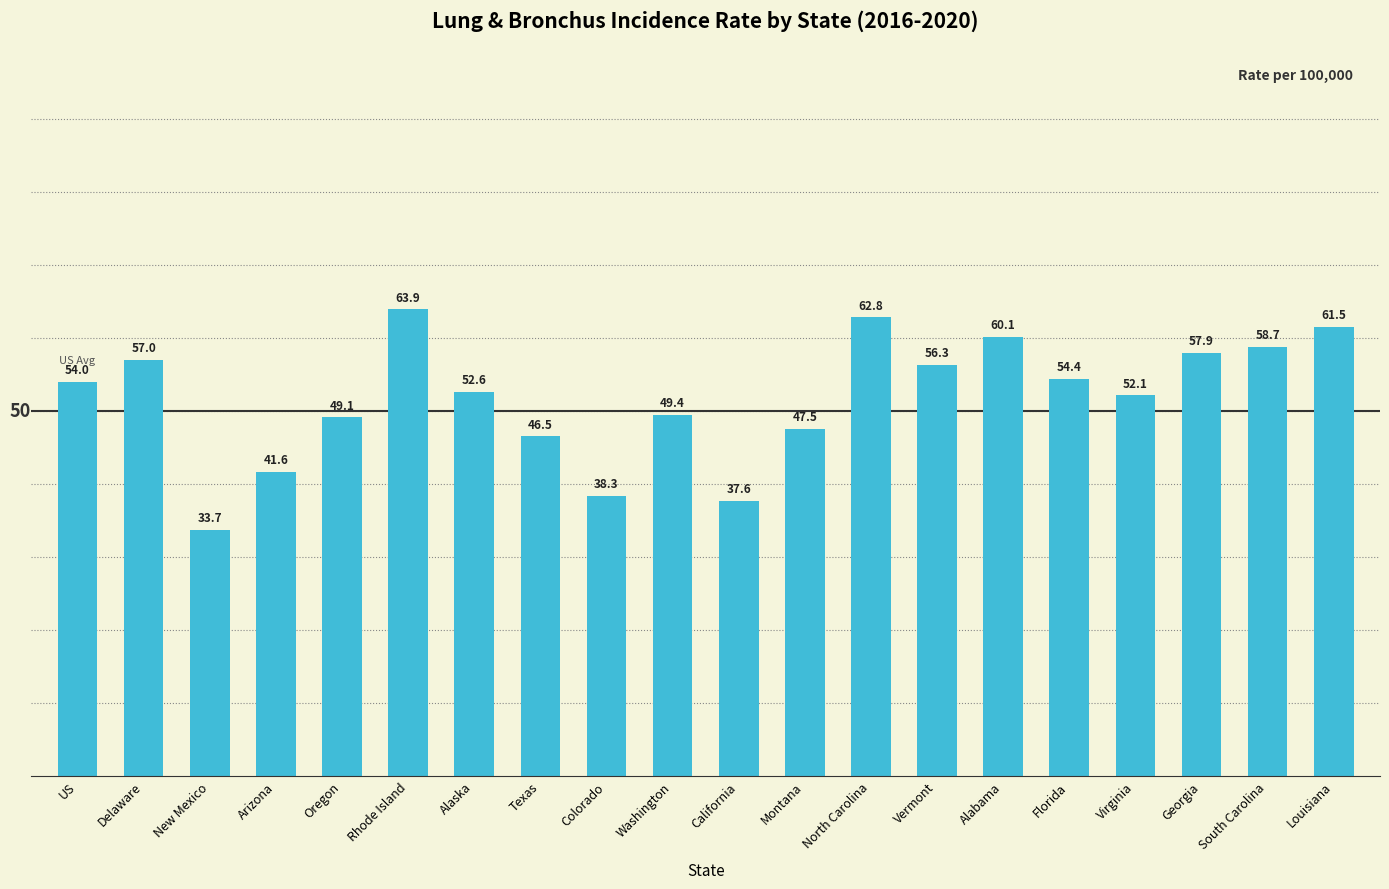

What is the sum of all values?

1035.0